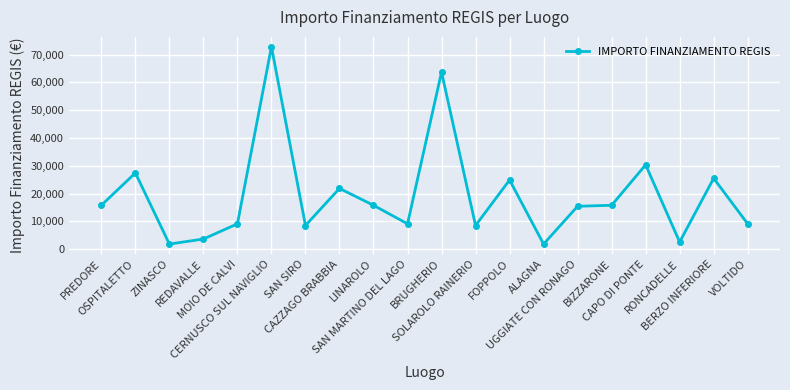

Reading left to right, transcribe all the data shown in this chart.

PREDORE=15782	OSPITALETTO=27424	ZINASCO=1821	REDAVALLE=3642	MOIO DE CALVI=9105	CERNUSCO SUL NAVIGLIO=72840	SAN SIRO=8498	CAZZAGO BRABBIA=21852	LINAROLO=15782	SAN MARTINO DEL LAGO=9105	BRUGHERIO=63735	SOLAROLO RAINERIO=8498	FOPPOLO=24887	ALAGNA=1821	UGGIATE CON RONAGO=15426	BIZZARONE=15782	CAPO DI PONTE=30350	RONCADELLE=2571	BERZO INFERIORE=25494	VOLTIDO=9105